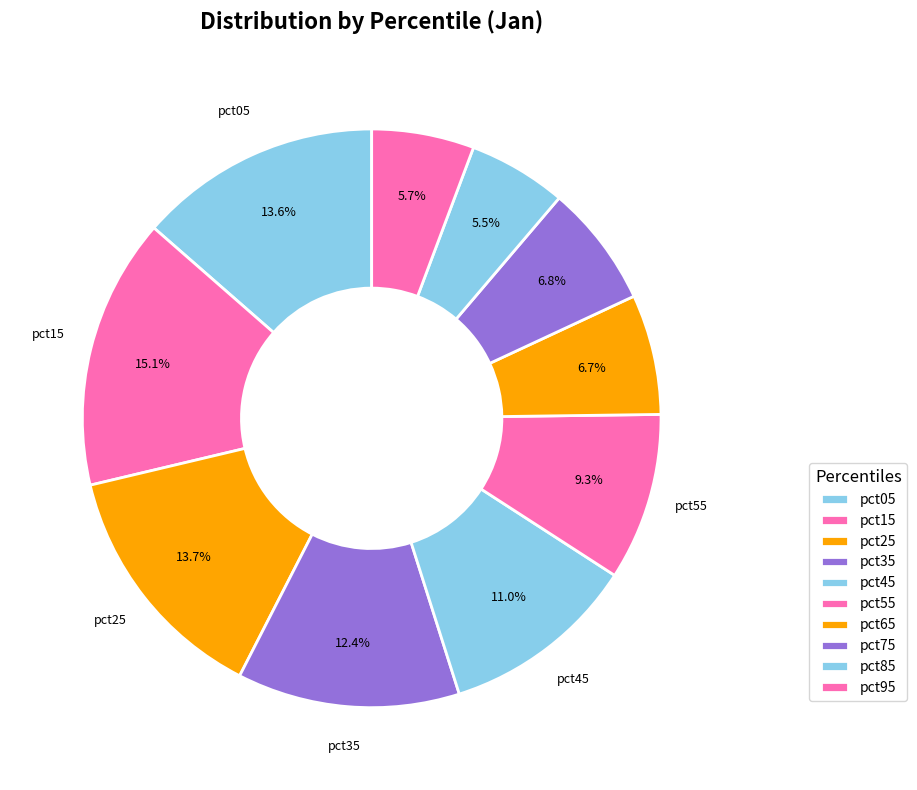

What percentage is the pct55 slice, to the nearest percent?

9%